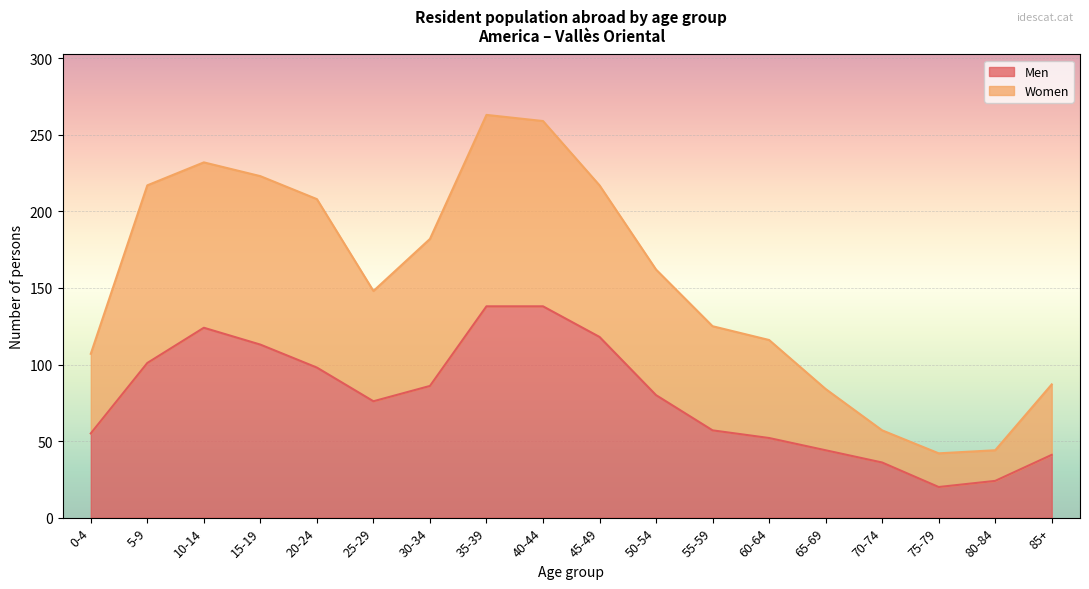

At which label is Men closest to 79?

50-54